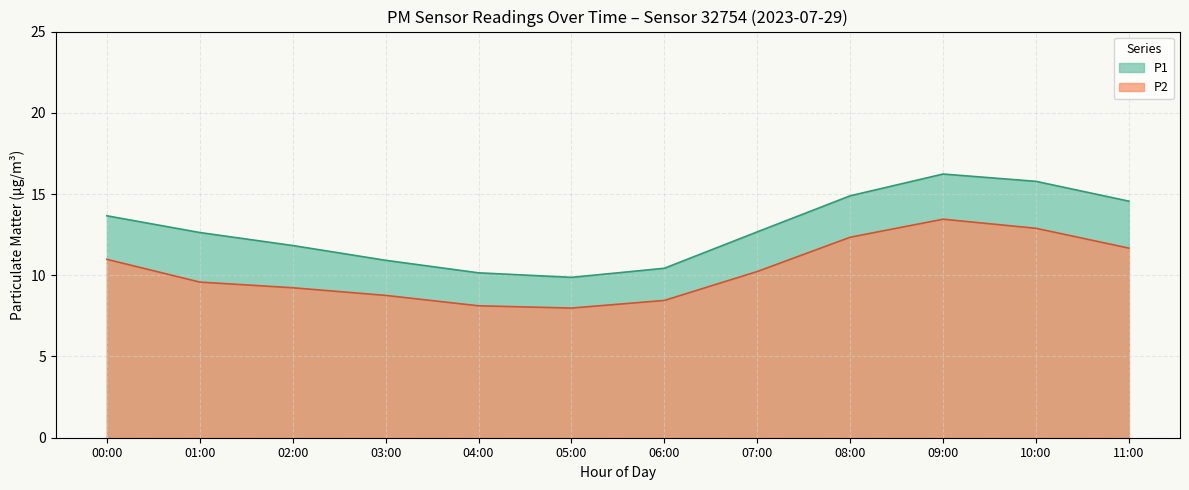

How many data points in P2 are less than 10?

6